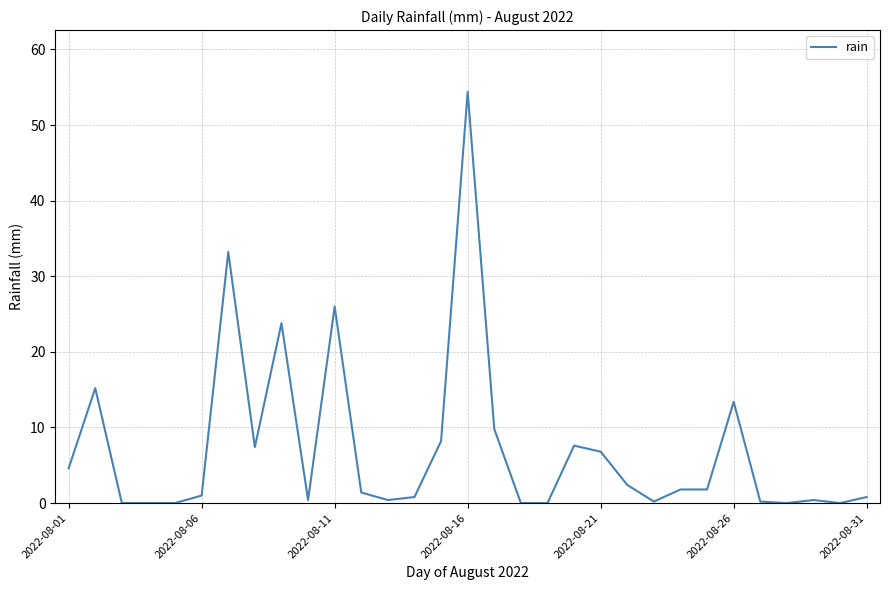

What is the greatest value displayed?

54.4